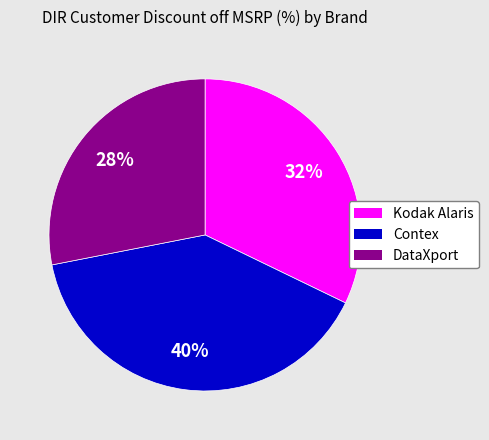

Do DataXport and Contex together represent more than half of the pie?

Yes